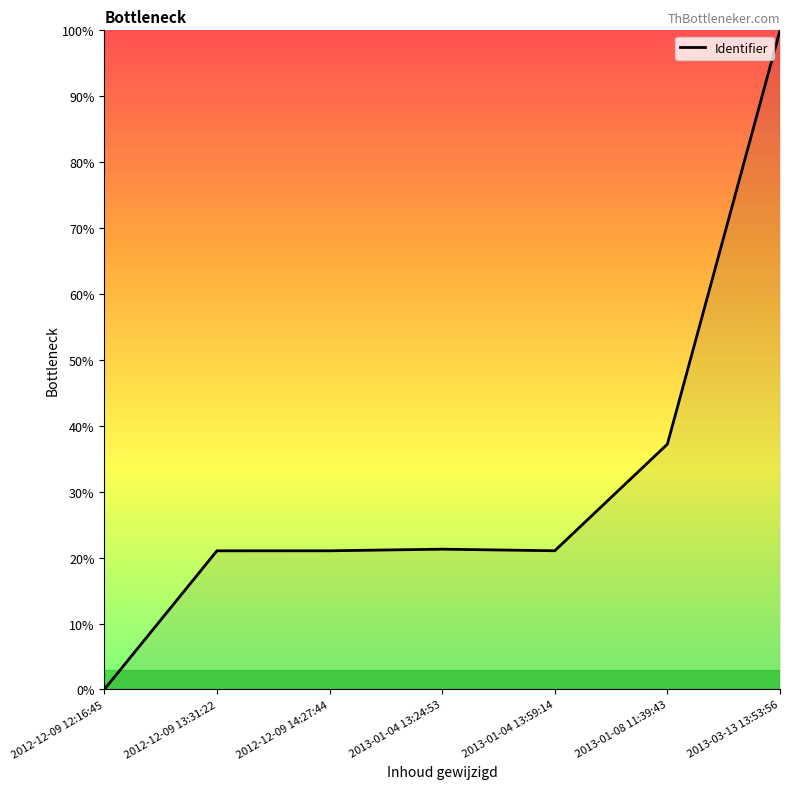

Where is the data nearest to the value 50?

2013-01-08 11:39:43